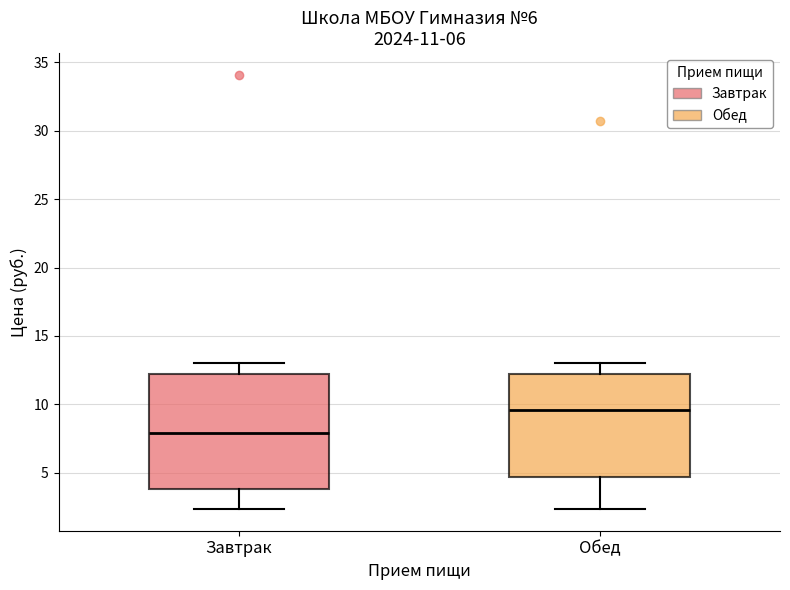

Reading left to right, read every box against the y-axis: the position of its median line, the range the box covers, and the ends of its whiskers. The values are not printed on the chart, so give them approximately, as read against the axis.

Завтрак: median 8.0, box 4.0 to 12.0, whiskers 2.5 to 13.0
Обед: median 9.5, box 4.5 to 12.0, whiskers 2.5 to 13.0